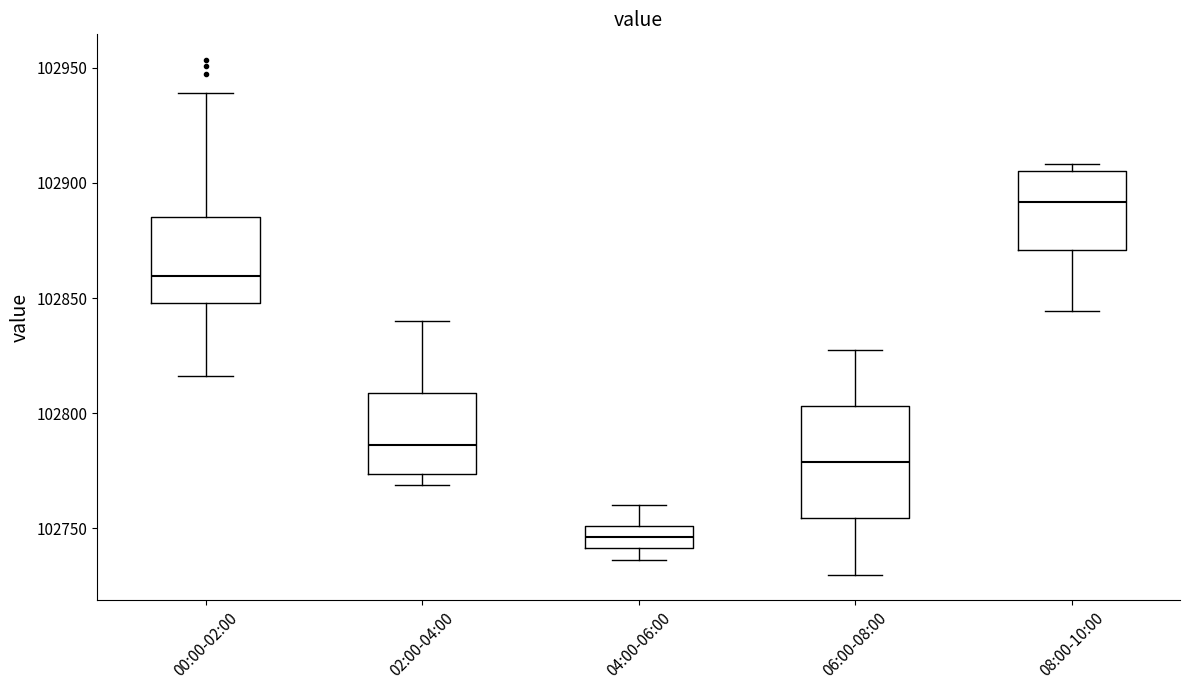

Comparing the boxes themselves (not the whiskers), which one is the tallest?

06:00-08:00